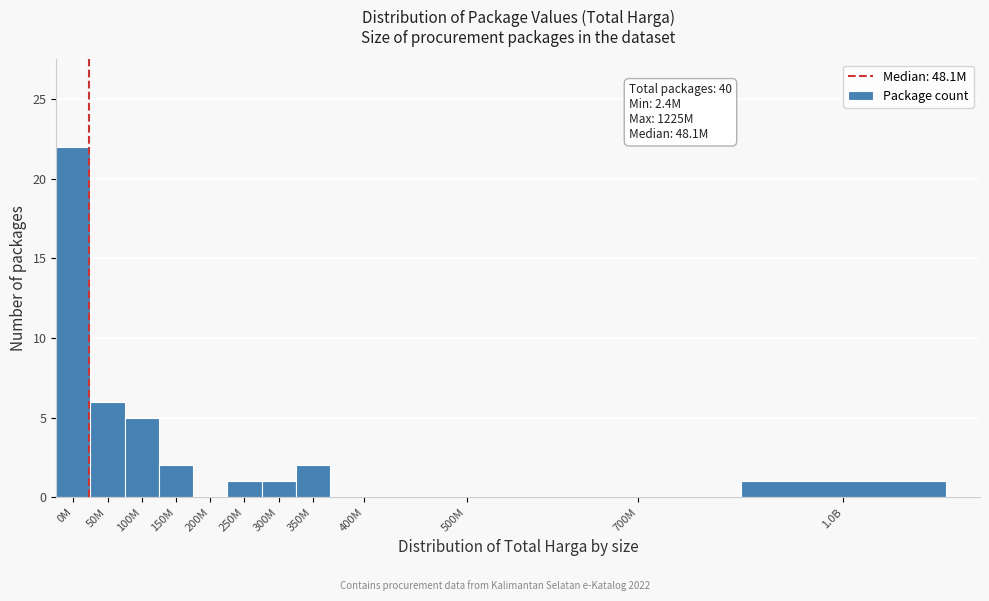

Reading left to right, transcribe all the data shown in this chart.

0M=22	50M=6	100M=5	150M=2	200M=0	250M=1	300M=1	350M=2	400M=0	500M=0	700M=0	1.0B=1